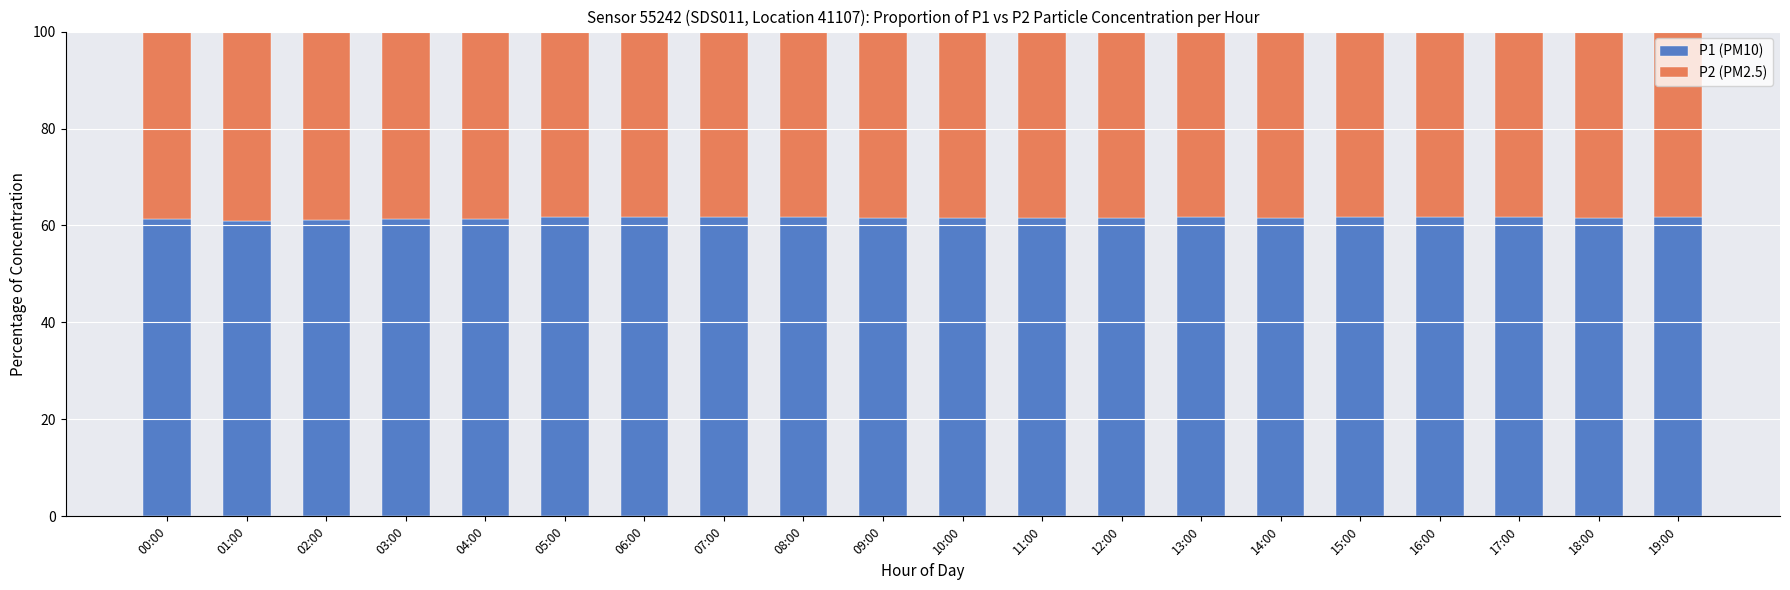

What is the lowest value of the P1 (PM10) series?

60.9